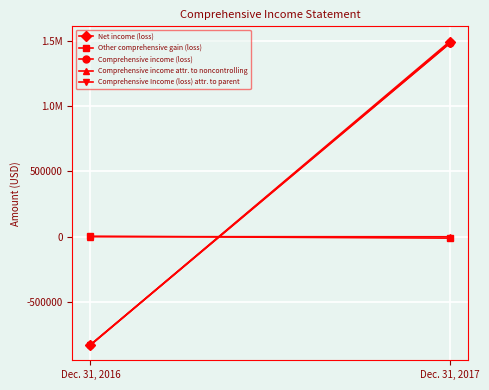

At which label is Net income (loss) closest to 331642?

Dec. 31, 2016